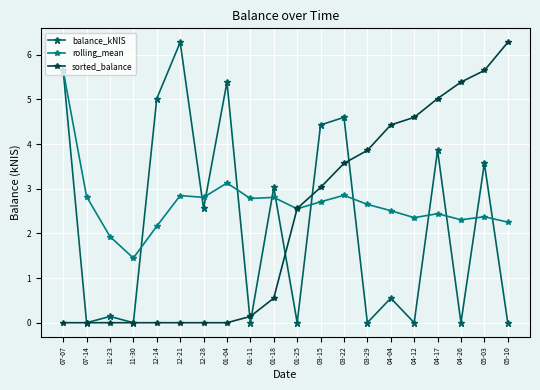

Which series has the largest total across all categories?

rolling_mean